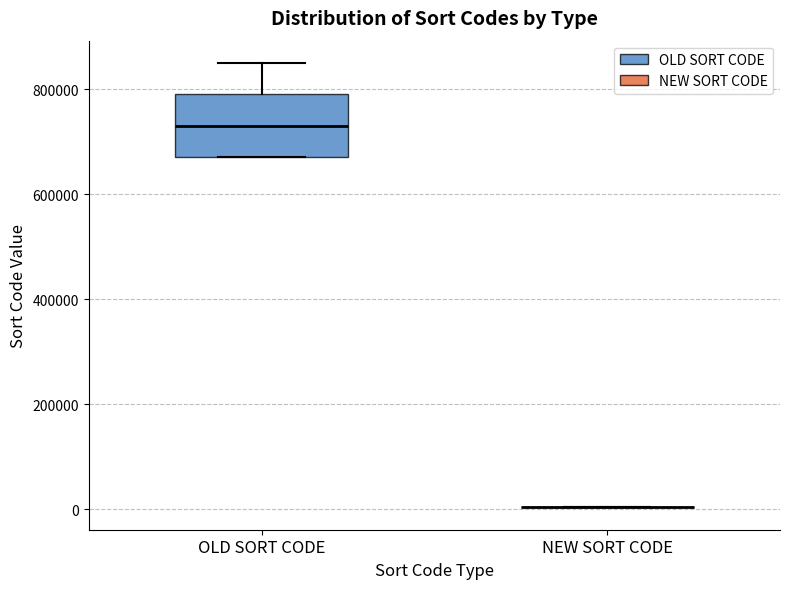

Which box is the tallest, from its lower edge to its upper edge?

OLD SORT CODE